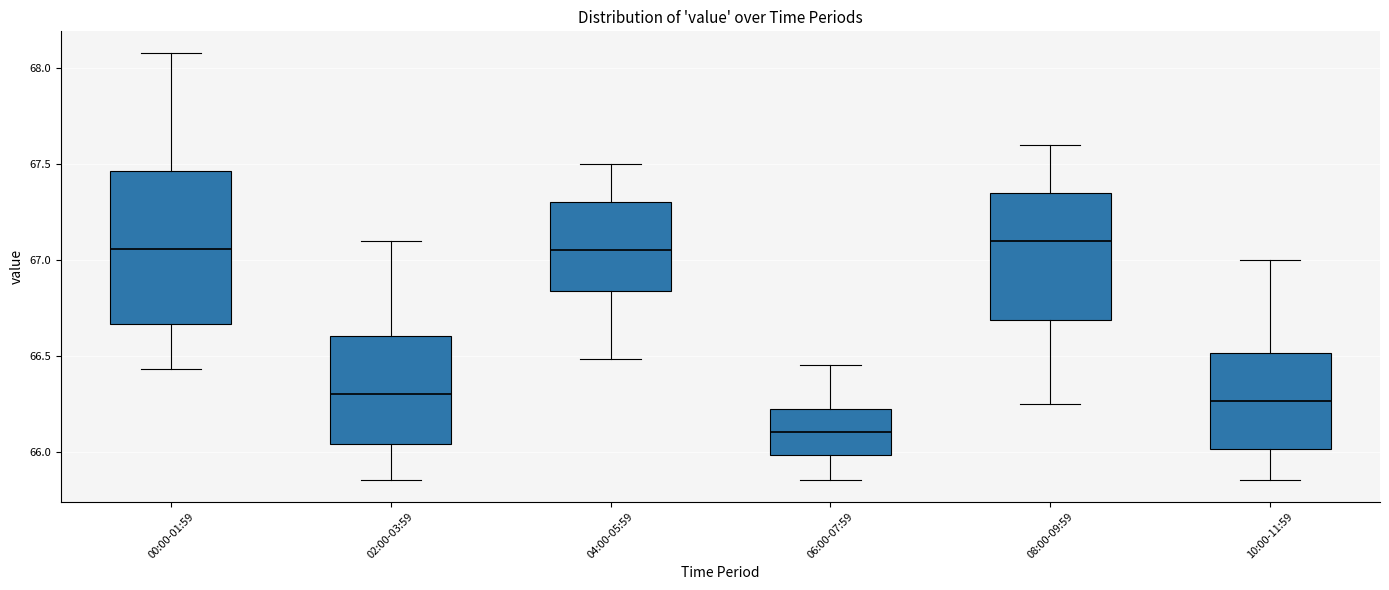

Reading left to right, transcribe this box plot: for each box, give where its median line is, the range the box spans, and where its two whiskers end, as read against the y-axis. The values are not printed on the chart, so give them approximately, as read against the axis.

00:00-01:59: median 67.05, box 66.65 to 67.45, whiskers 66.45 to 68.10
02:00-03:59: median 66.30, box 66.05 to 66.60, whiskers 65.85 to 67.10
04:00-05:59: median 67.05, box 66.85 to 67.30, whiskers 66.50 to 67.50
06:00-07:59: median 66.10, box 66.00 to 66.20, whiskers 65.85 to 66.45
08:00-09:59: median 67.10, box 66.70 to 67.35, whiskers 66.25 to 67.60
10:00-11:59: median 66.25, box 66.00 to 66.50, whiskers 65.85 to 67.00